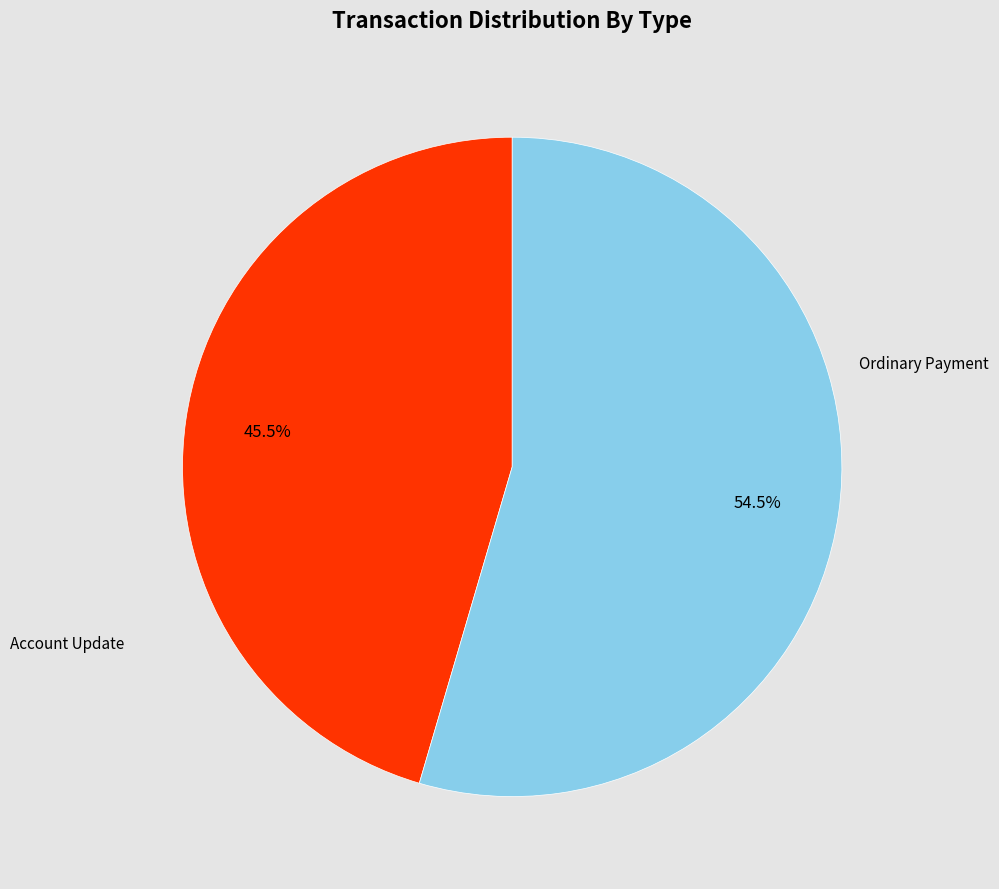

Does any single category account for the majority?

Yes